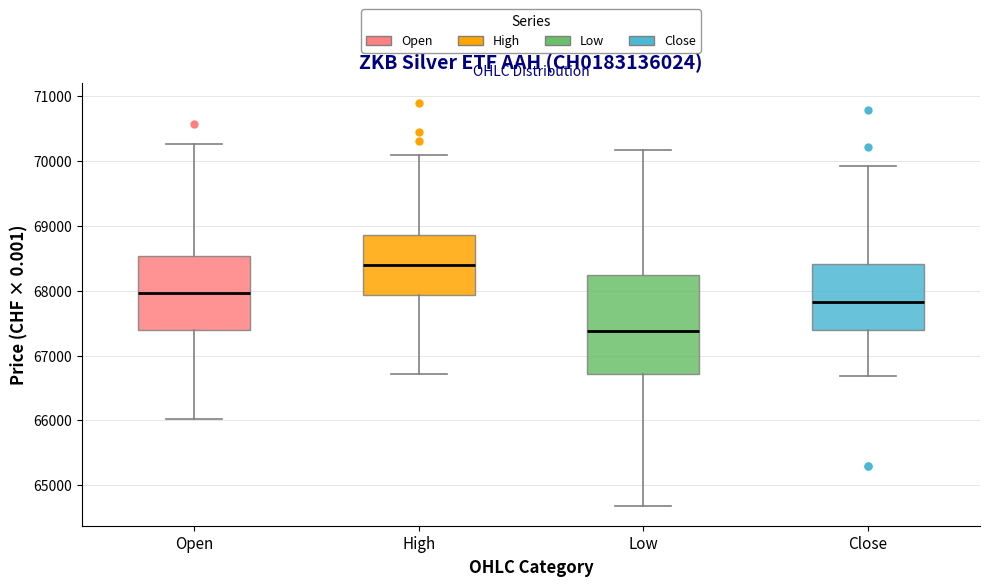

Which box is the tallest, from its lower edge to its upper edge?

Low